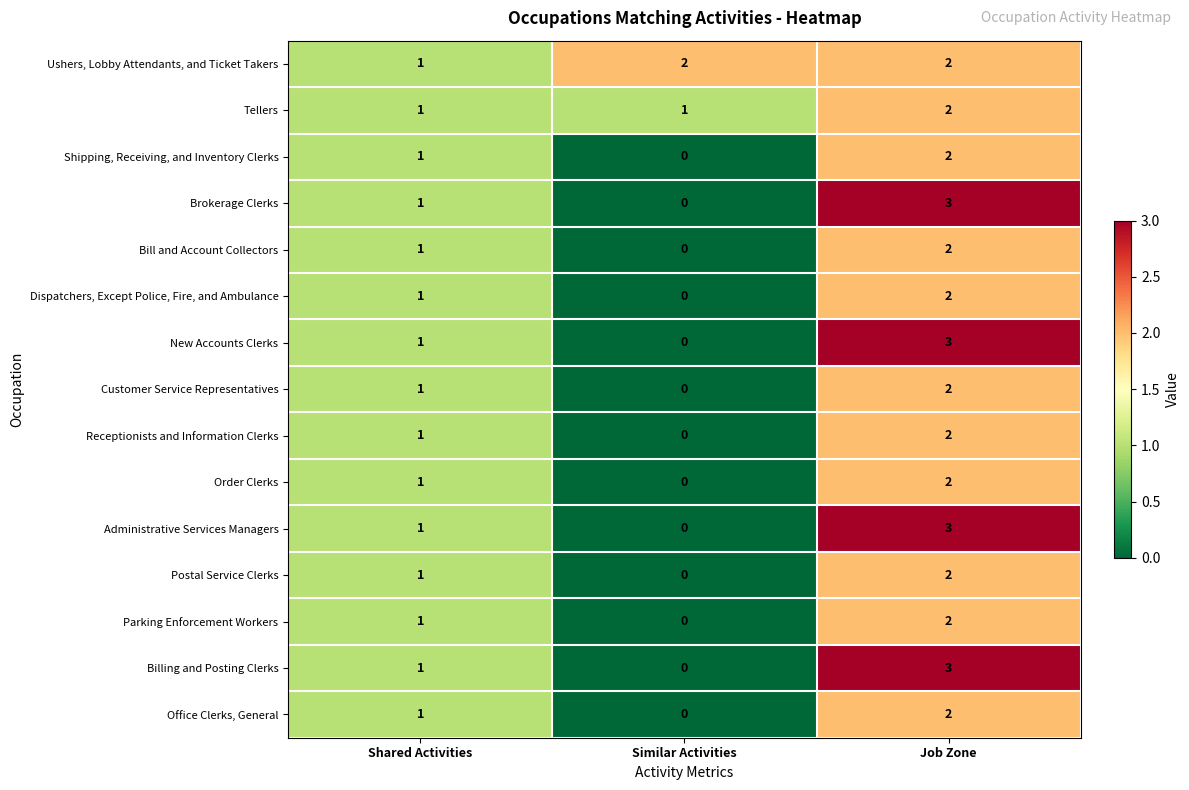

Count the Order Clerks values in the range 0 to 2.

3